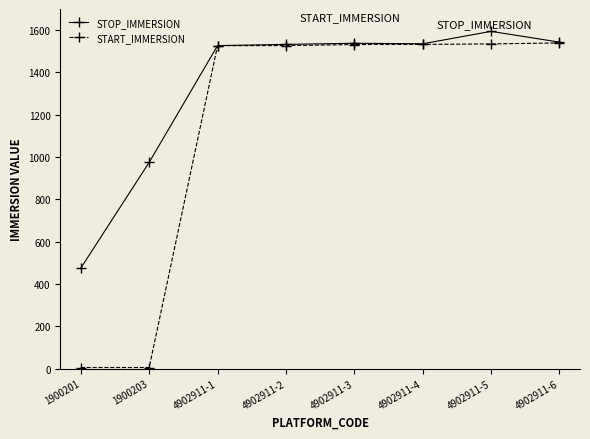

Is this an area chart (filled region under the line)?

No